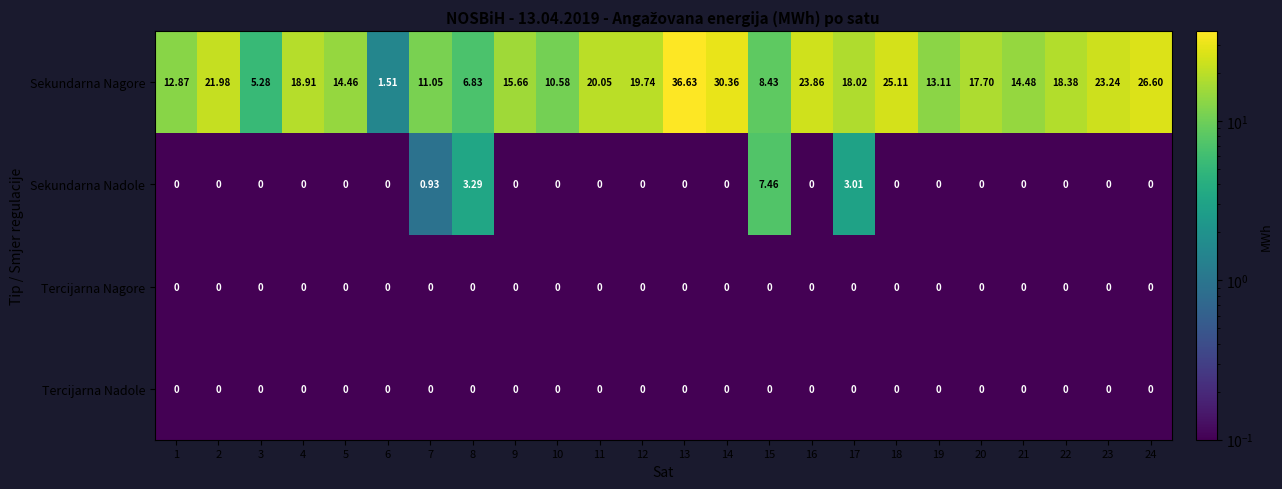

Which series changed the most between 19 and 24?

Sekundarna Nagore